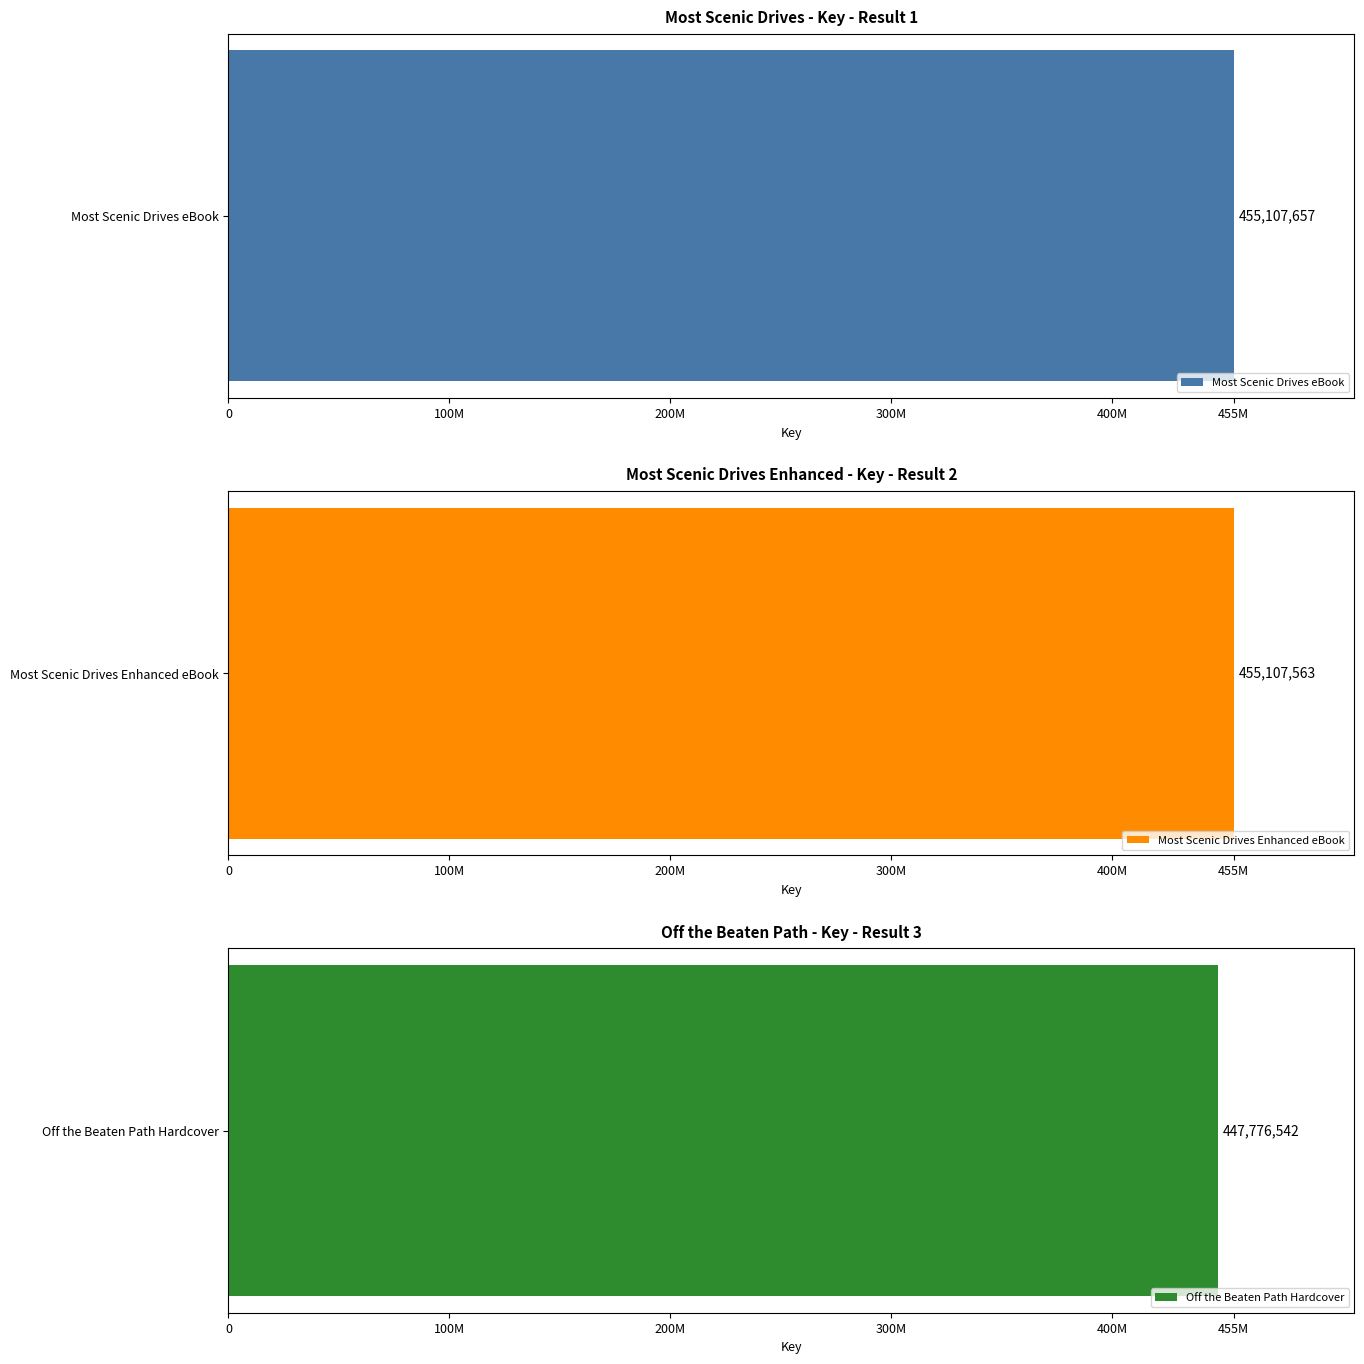

Between 3 and 2, which is larger?

2